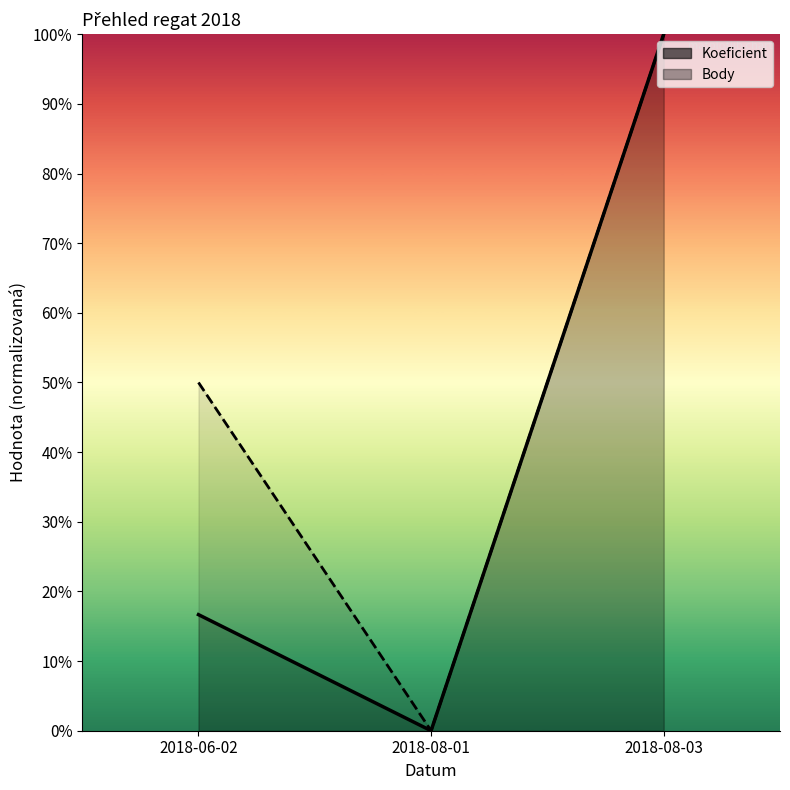

Reading left to right, transcribe all the data shown in this chart.

Koeficient: 2018-06-02=0.2	2018-08-01=0.0	2018-08-03=1.0
Body: 2018-06-02=0.5	2018-08-01=0.0	2018-08-03=1.0